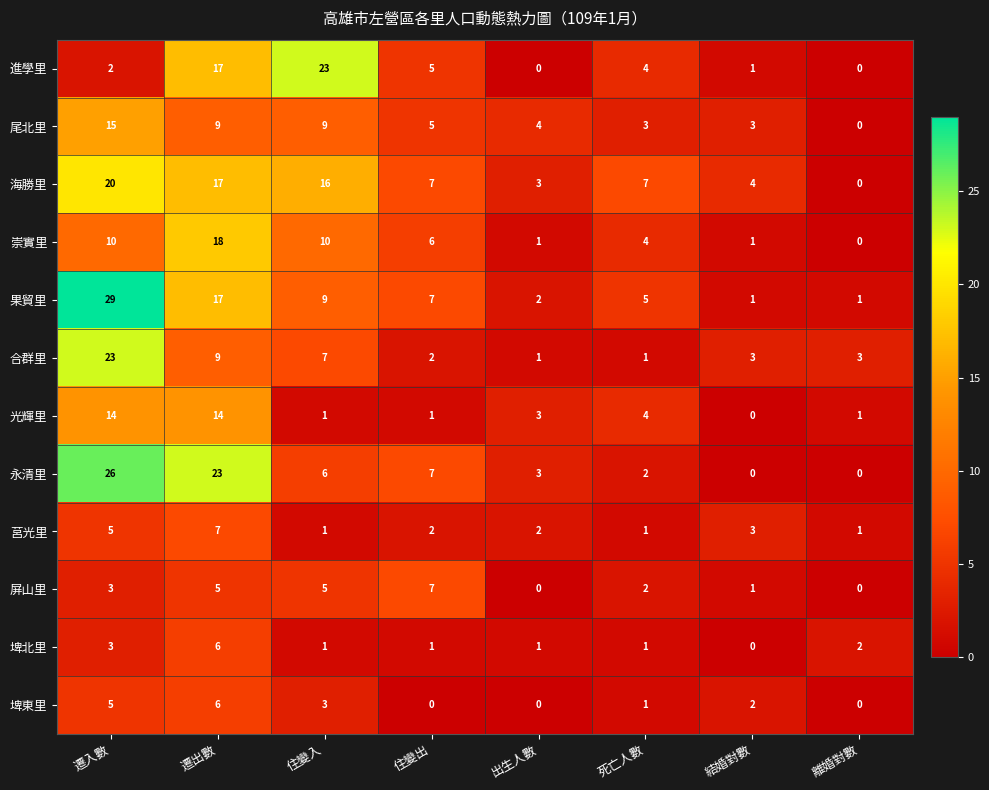

The 崇實里 series shows 0 at 離婚對數. True or false?

True